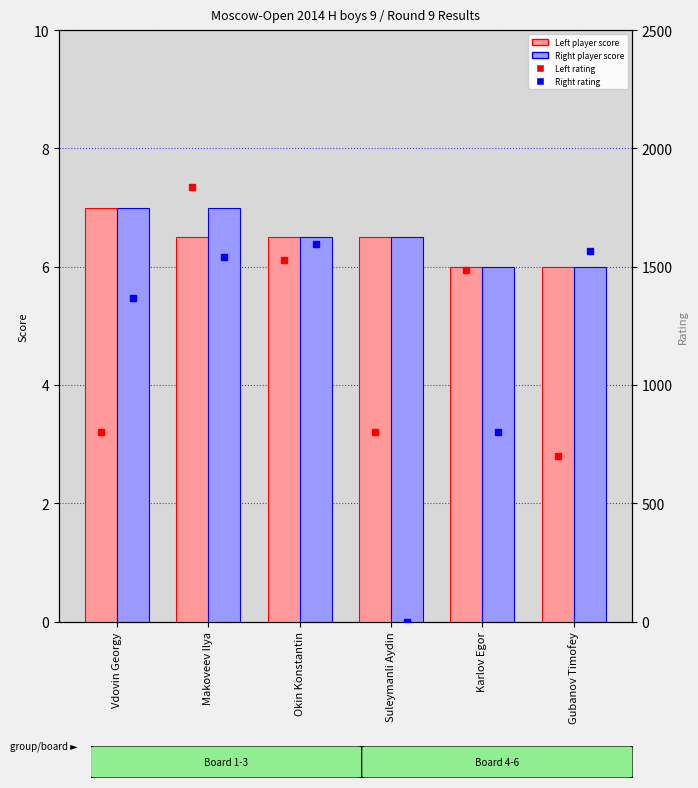

Rank the categories by Right rating value from highest to lowest.

Okin Konstantin, Gubanov Timofey, Makoveev Ilya, Vdovin Georgy, Karlov Egor, Suleymanli Aydin